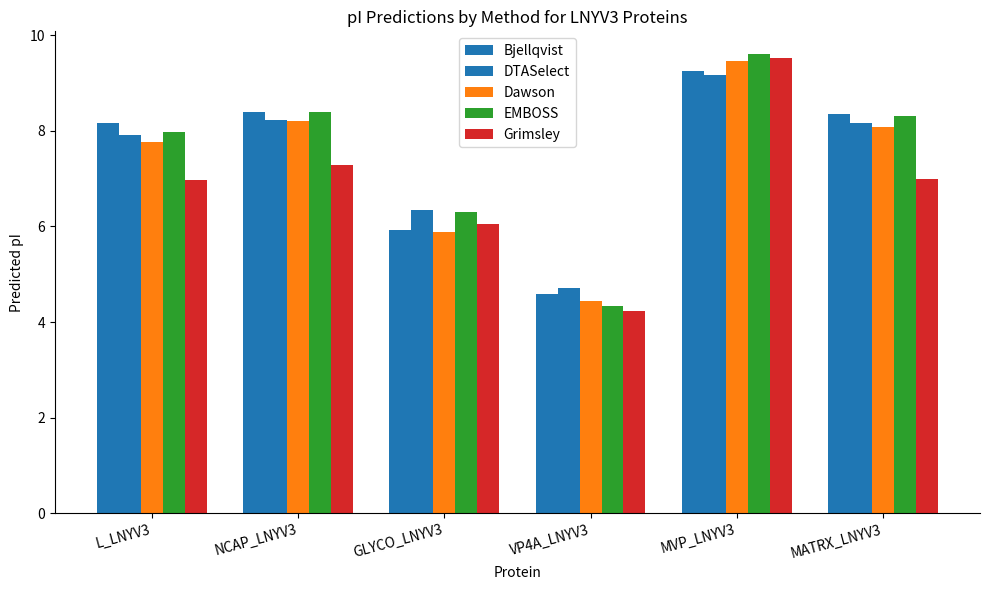

How many categories are shown in the chart?

6